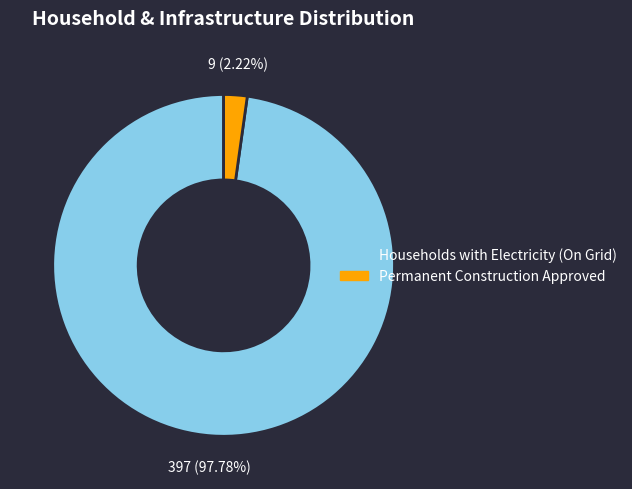

Combined, do Households with Electricity (On Grid) and Permanent Construction Approved account for over 50%?

Yes